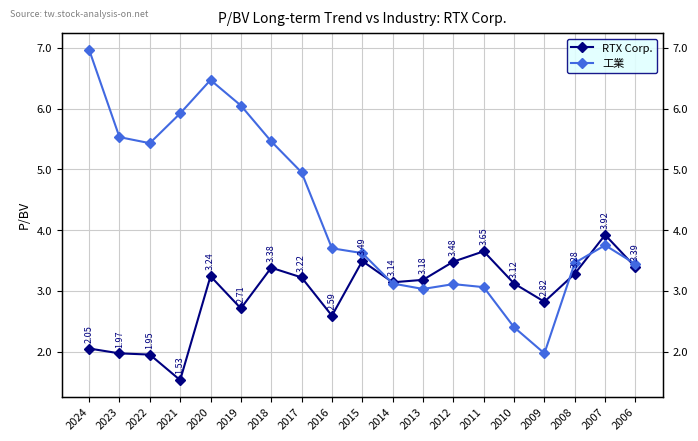

True or false: RTX Corp. has a value of 2.7 at 2019.

True